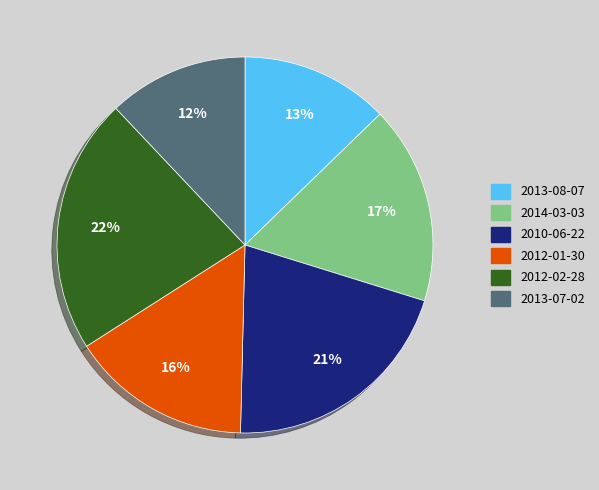

To the nearest percent, what is the difference between the 2012-02-28 and 2013-07-02 slice percentages?

10%